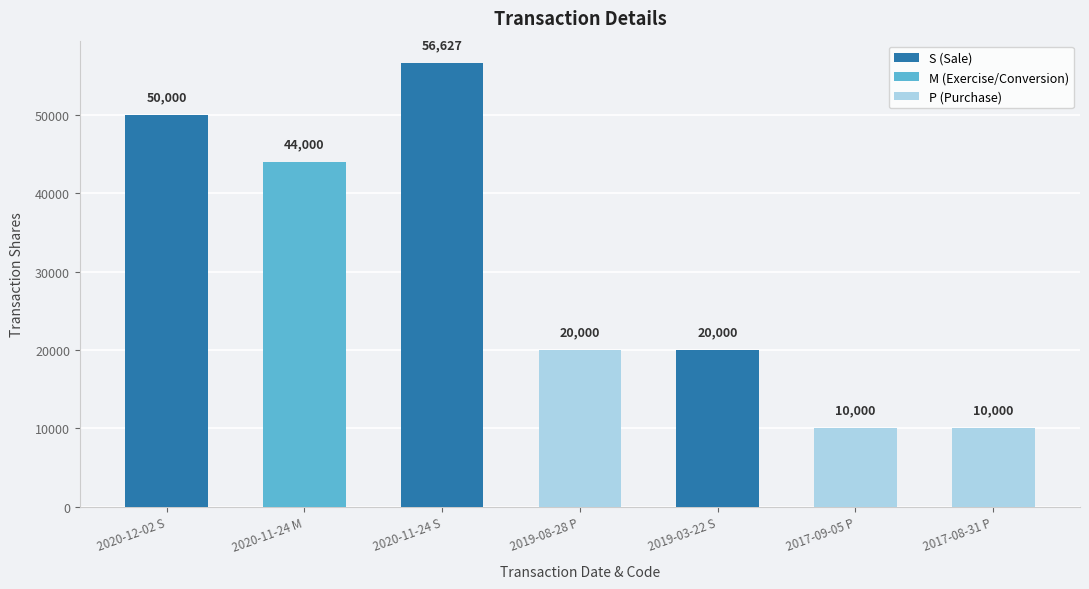

At which label does the data first exceed 20000?

2020-12-02 S